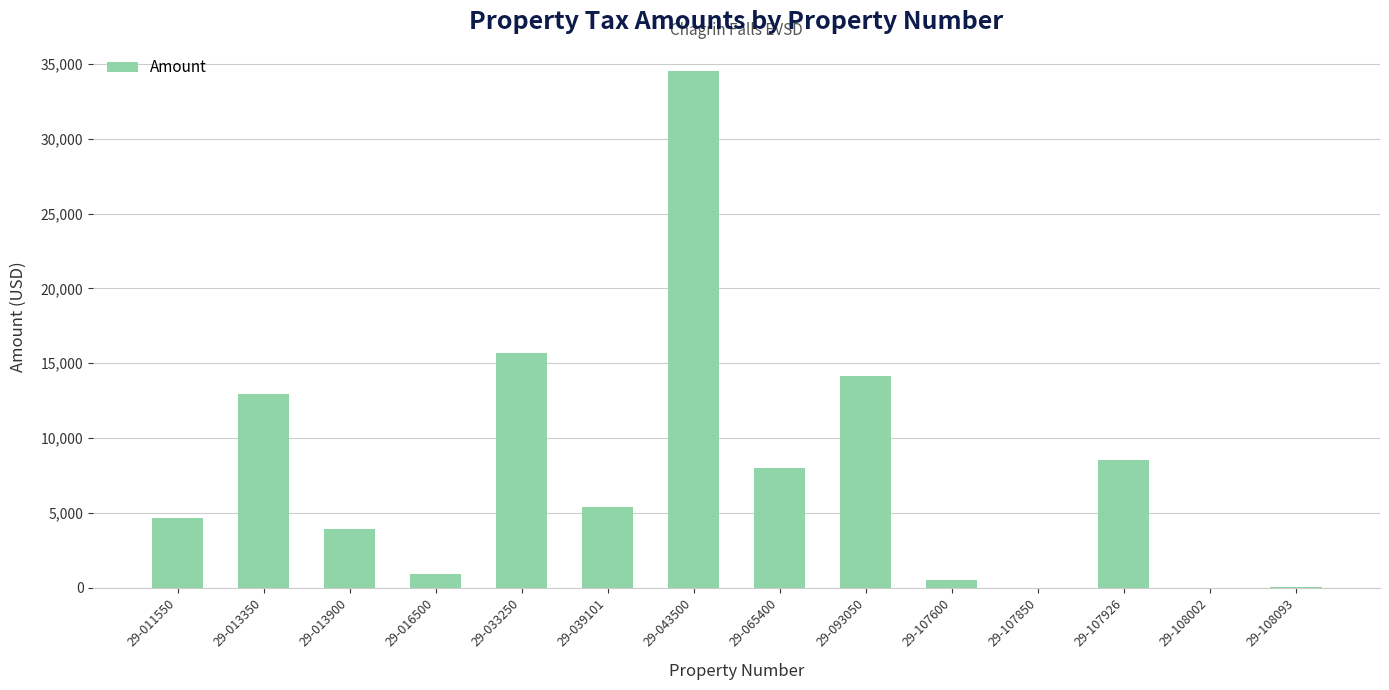

Which label corresponds to the largest value in the chart?

29-043500